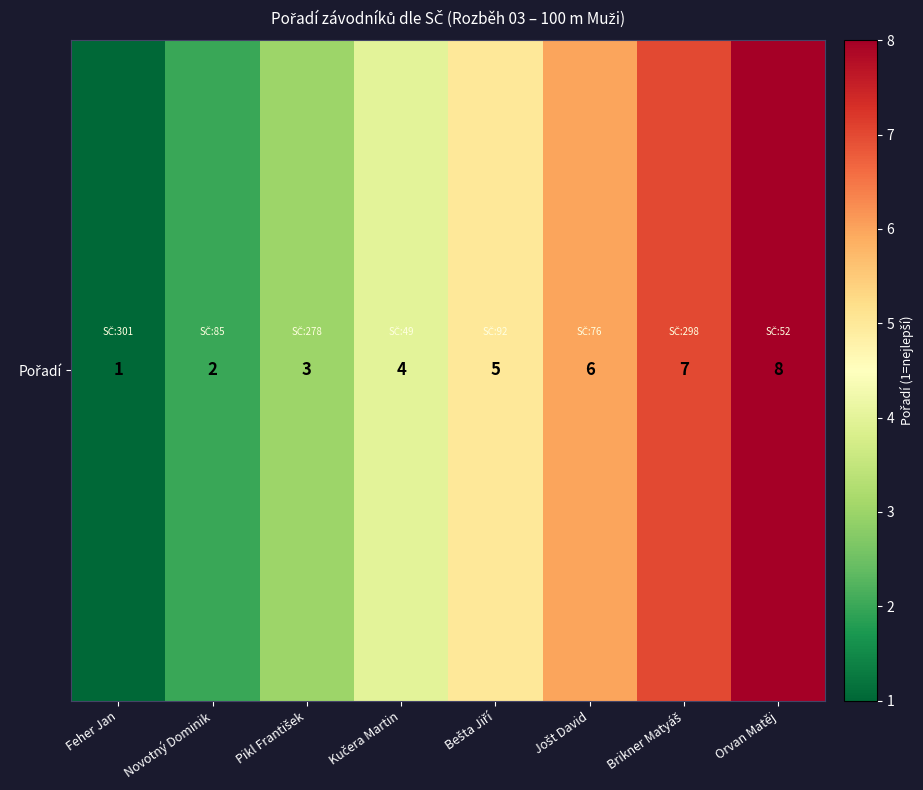

List the labels in order of value, smallest first.

Feher Jan, Novotný Dominik, Pikl František, Kučera Martin, Bešta Jiří, Jošt David, Brikner Matyáš, Orvan Matěj